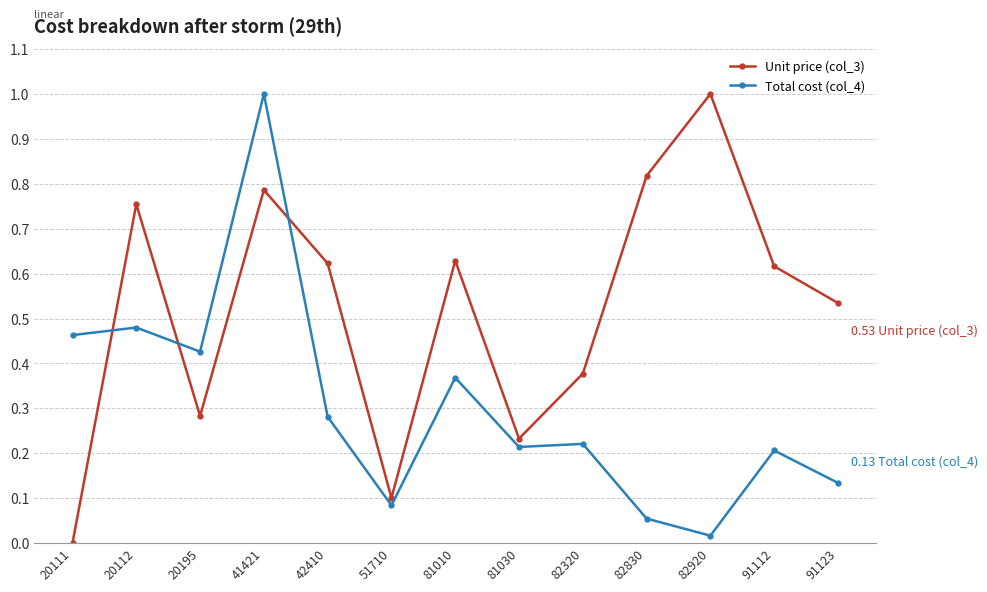

Which series changed the most between 41421 and 82320?

Total cost (col_4)